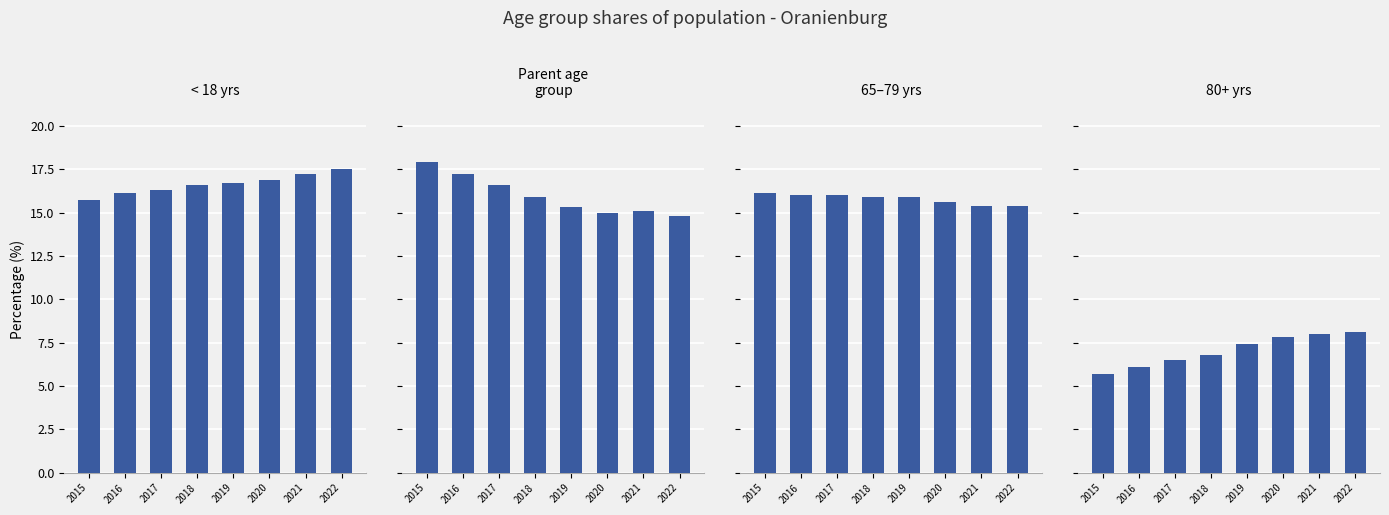

At how many categories does at least one series exceed 17?

4